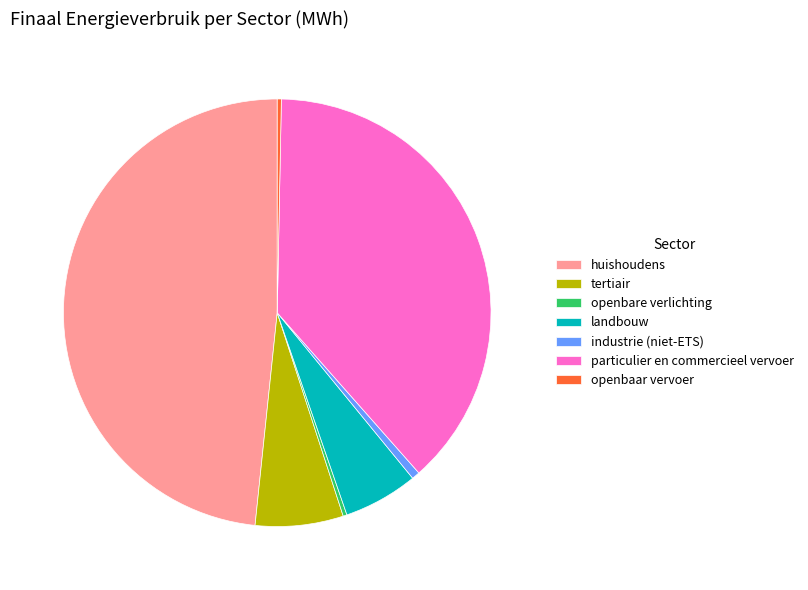

Combined, do tertiair and industrie (niet-ETS) account for over 50%?

No